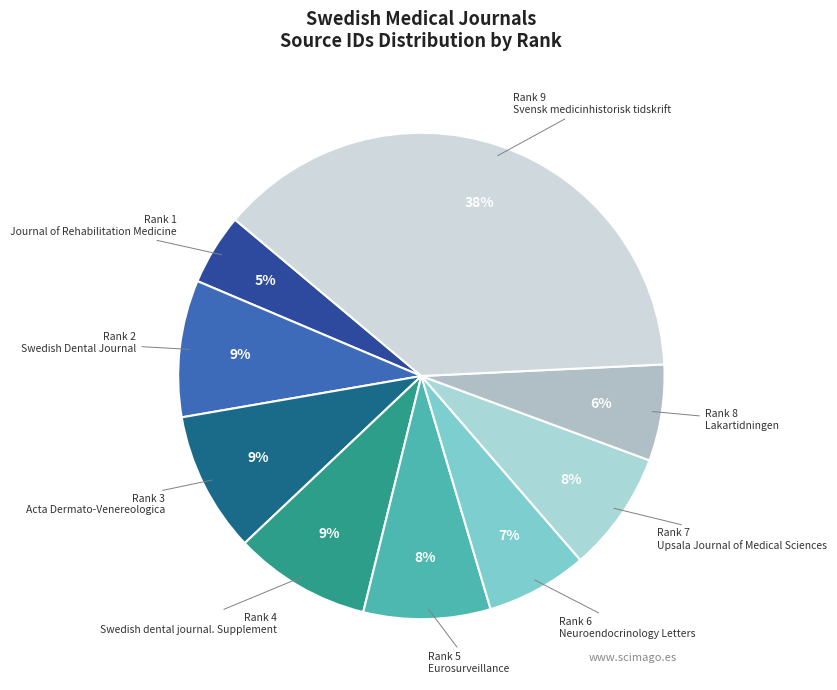

Does Rank 4 Swedish dental journal. Supplement account for over 50% of the chart?

No